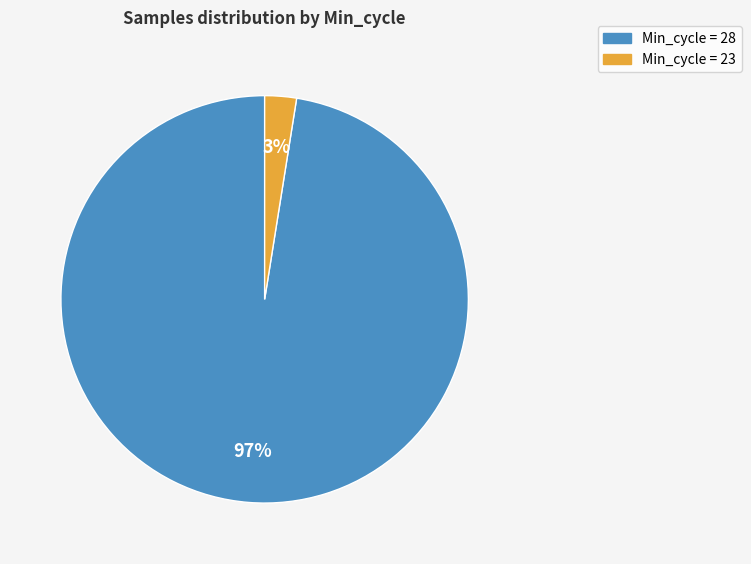

Is there any slice that represents more than half of the pie?

Yes